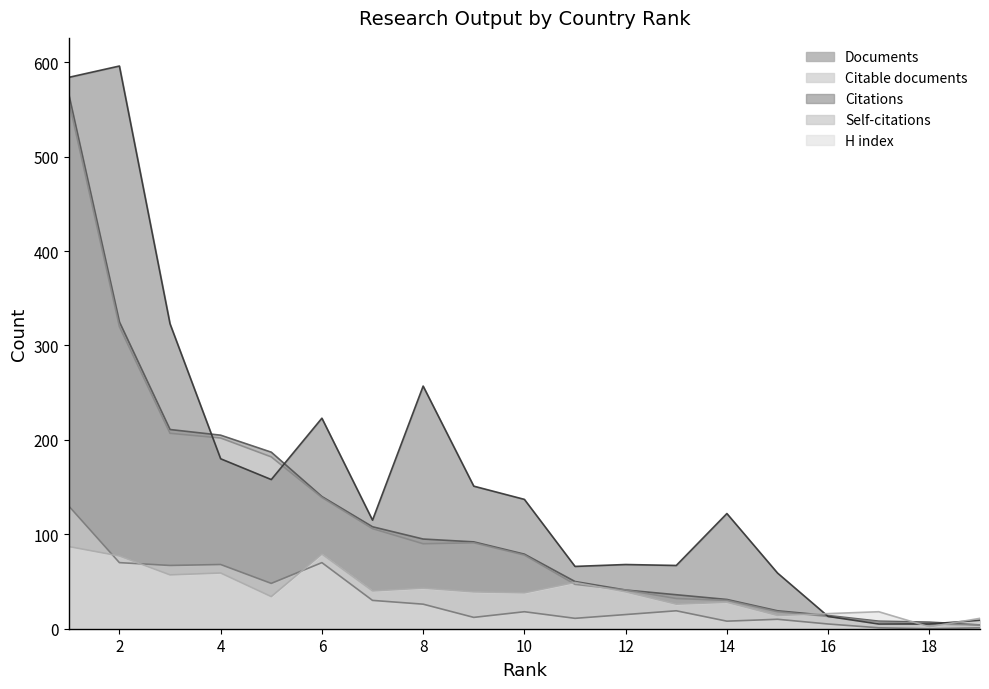

What is the highest value of the Documents series?

566